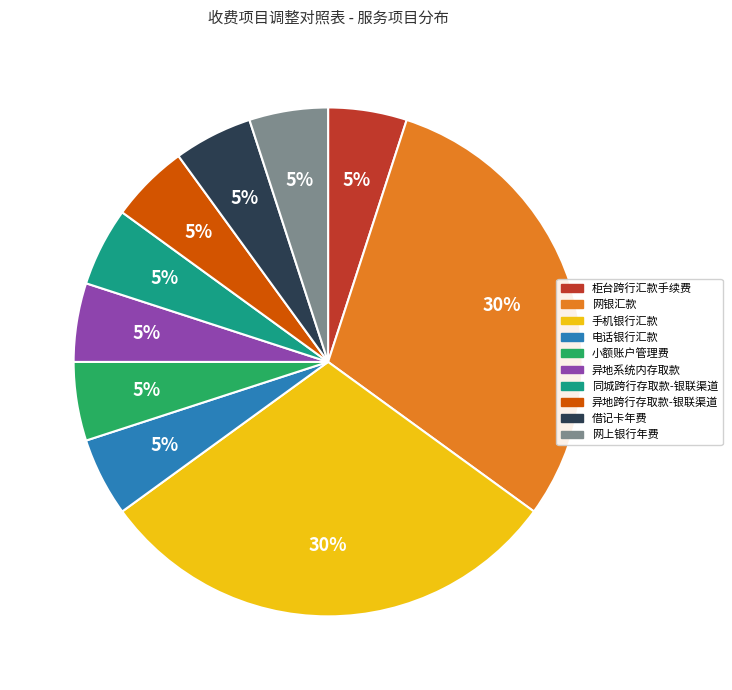

True or false: 异地系统内存取款 accounts for 5% of the total.

True